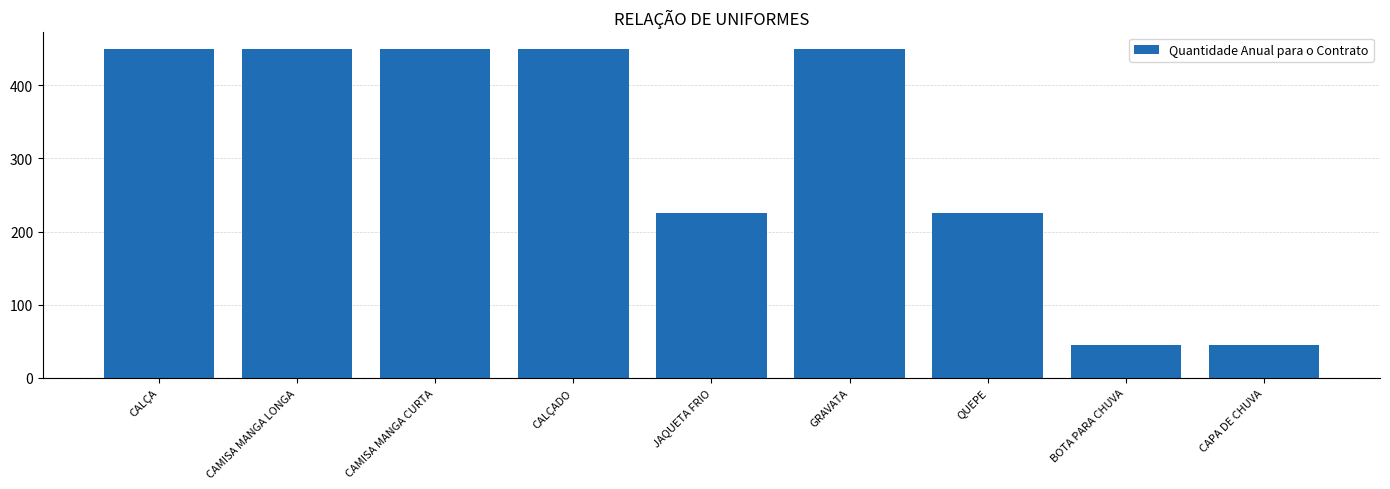

What is the maximum value shown in the chart?

450